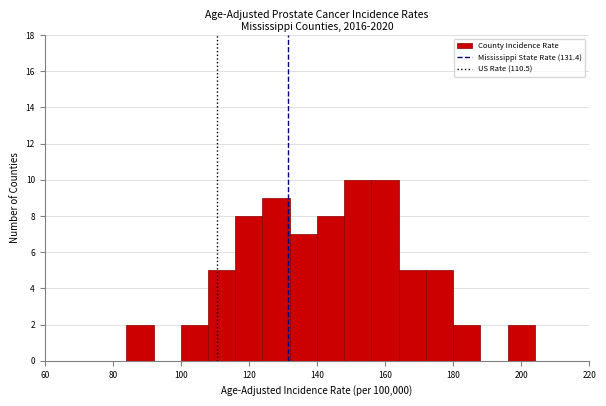

Reading left to right, list every bar in this chart as the range it spans on the x-axis followed by its height. The values are not printed on the chart, so give them approximately, as read against the axis.

60 to 68: 0
68 to 76: 0
76 to 84: 0
84 to 92: 2
92 to 100: 0
100 to 108: 2
108 to 116: 5
116 to 124: 8
124 to 132: 9
132 to 140: 7
140 to 148: 8
148 to 156: 10
156 to 164: 10
164 to 172: 5
172 to 180: 5
180 to 188: 2
188 to 196: 0
196 to 204: 2
204 to 212: 0
212 to 220: 0